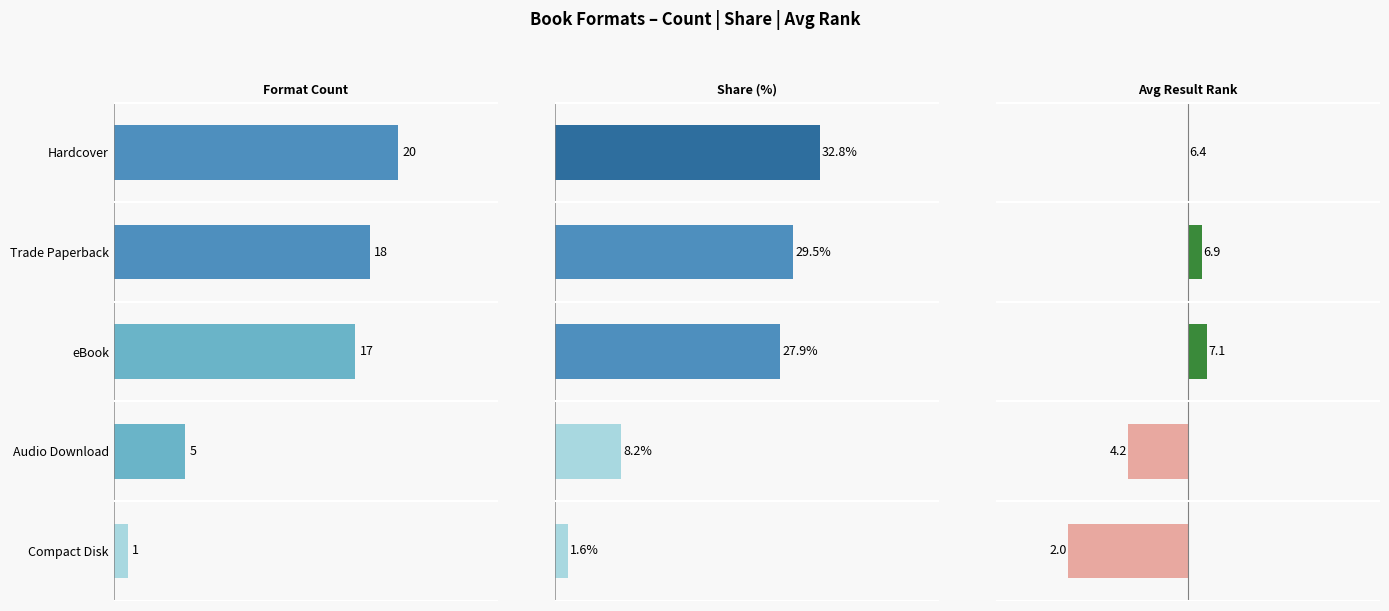

The Share (%) series shows 1.0 at Compact Disk. True or false?

False